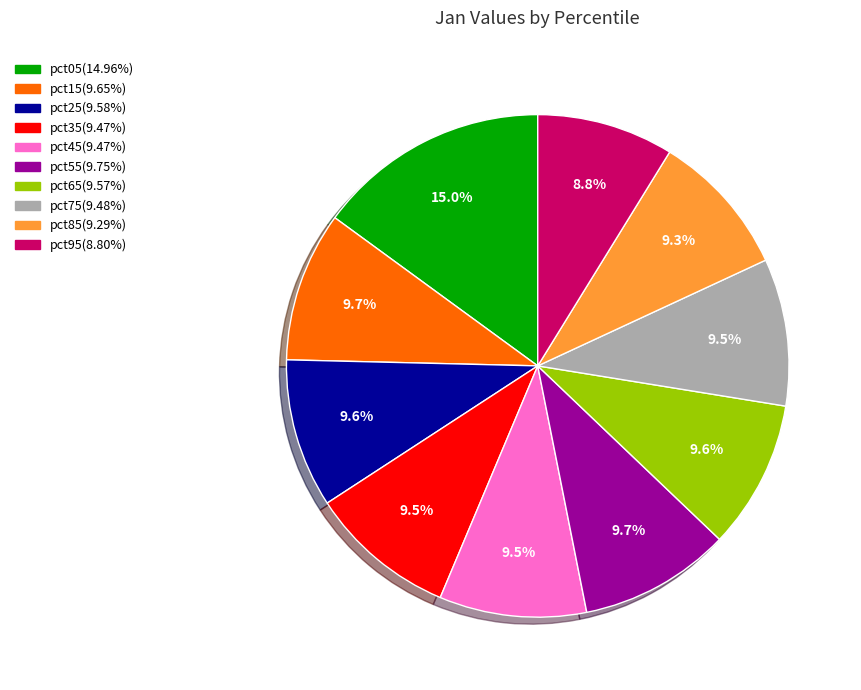

Is it true that pct45 is 18% of the pie?

False